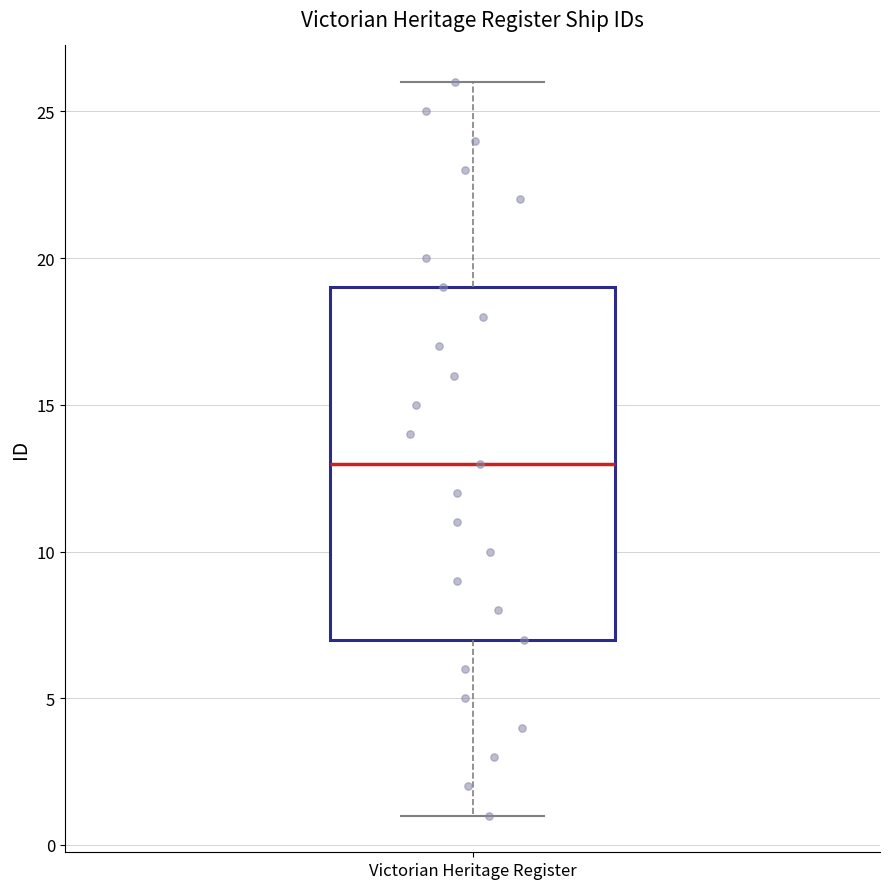

Where does the upper whisker of the box for Victorian Heritage Register end on the y-axis? The values are not printed on the chart, so give them approximately, as read against the axis.

26